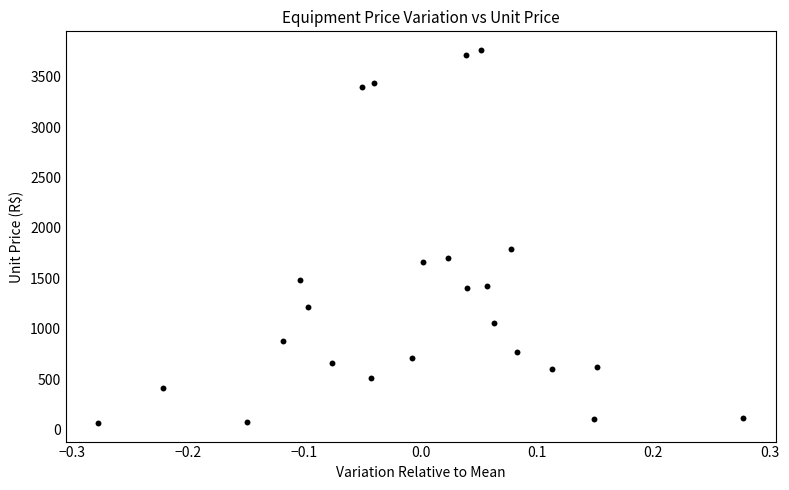

What Y value in the scatter plot is closest to 1915?

1789.0